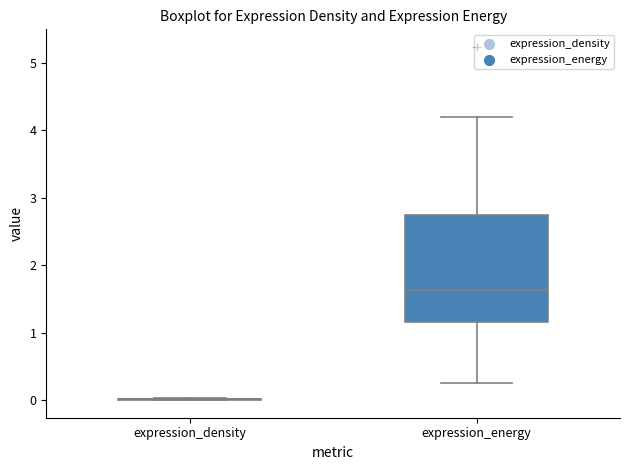

Comparing the boxes themselves (not the whiskers), which one is the tallest?

expression_energy